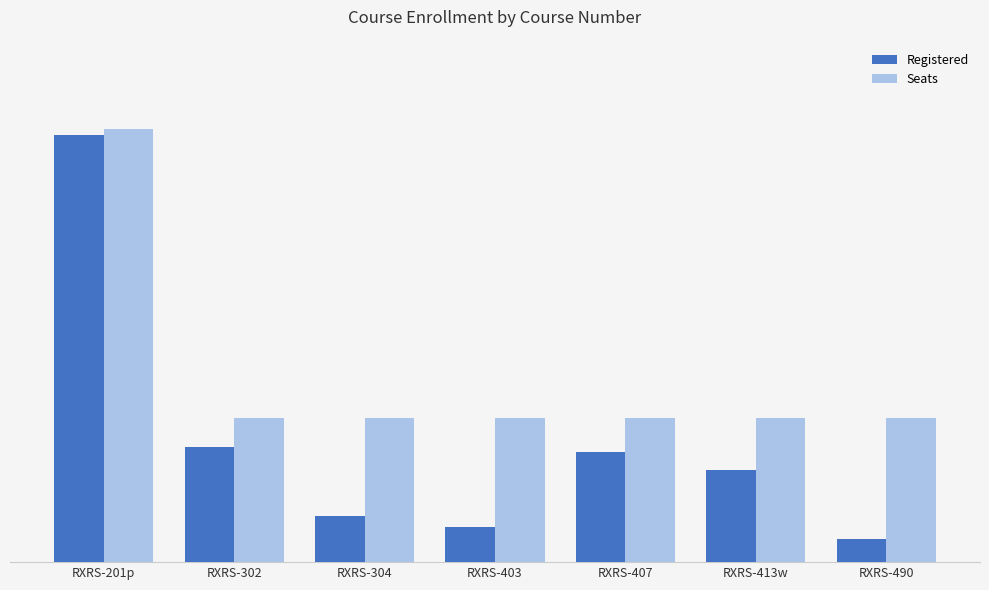

Is the value of Registered at RXRS-304 greater than the value of Seats at RXRS-201p?

No